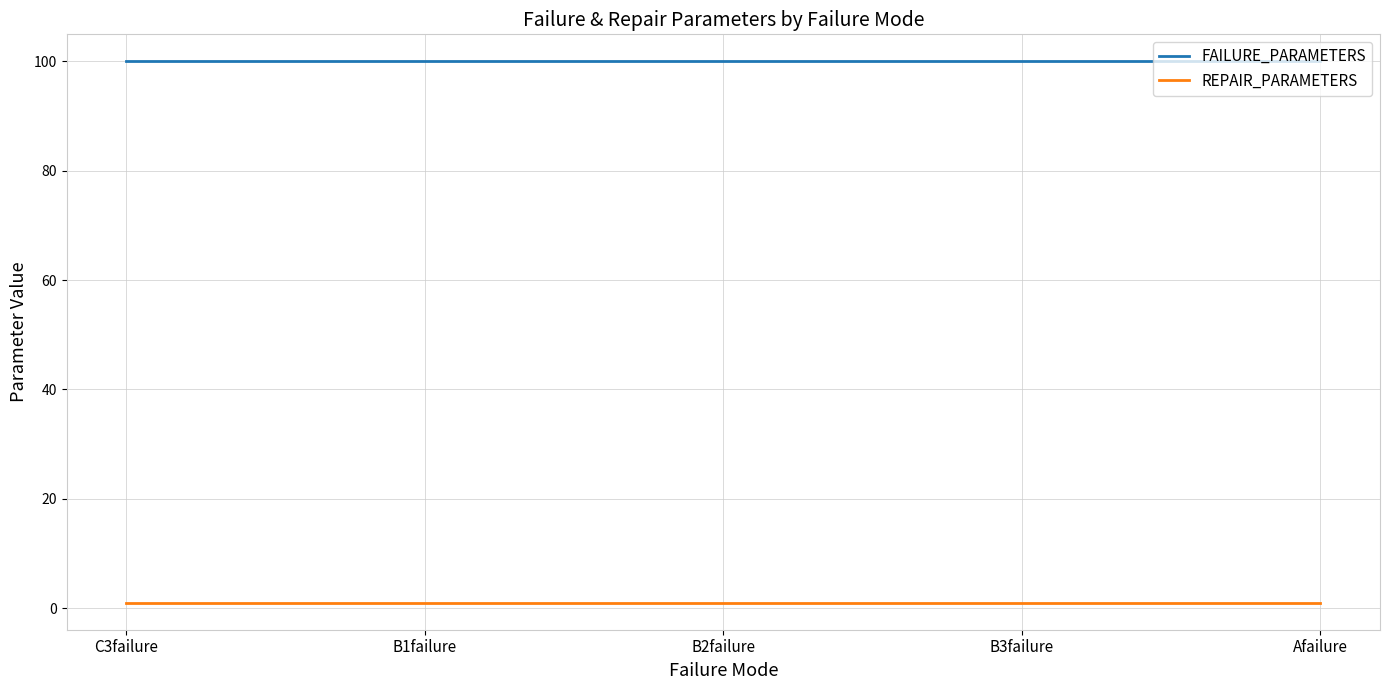

What position from the left is B2failure?

3